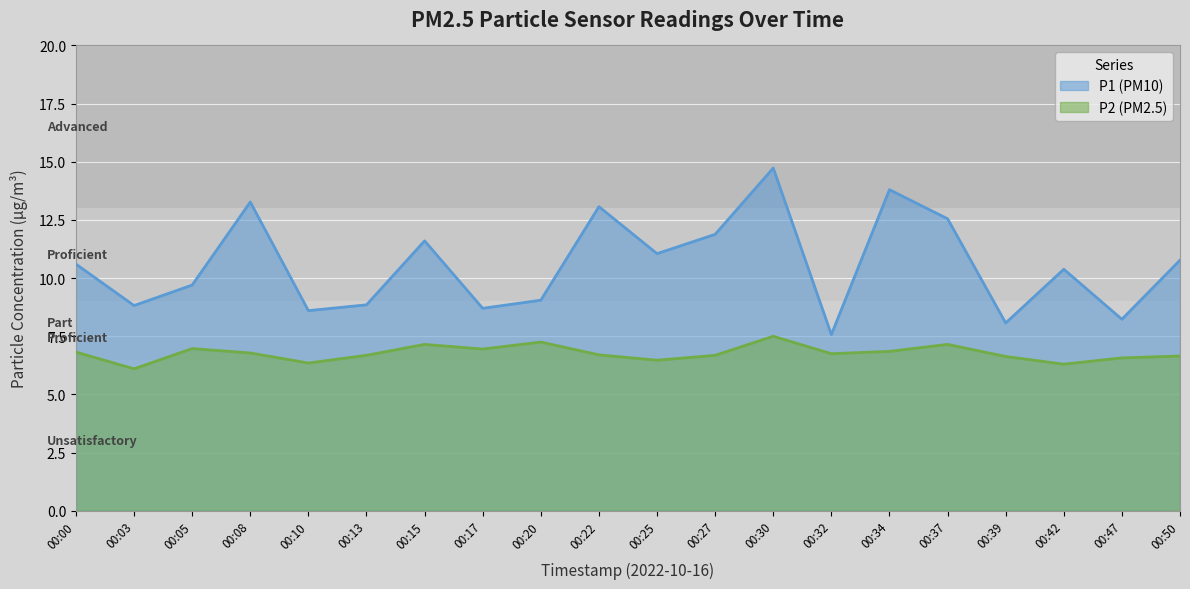

Which has a higher value, 00:39 or 00:15?

00:15